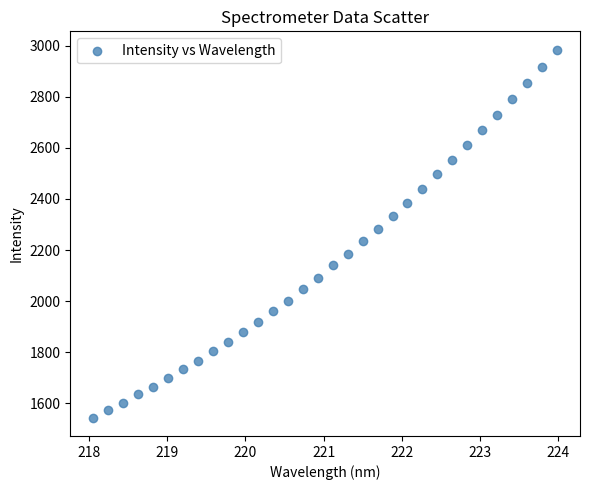

What is the range of X values (max minus min)?

5.9